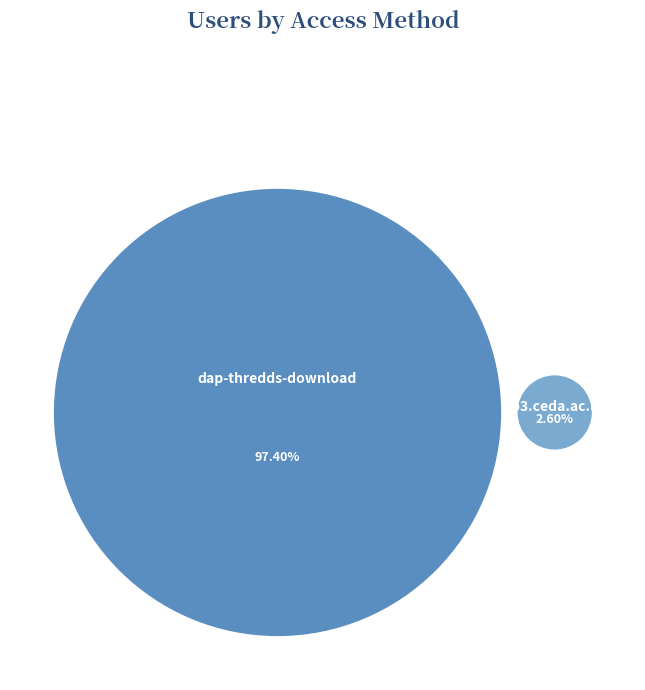

To the nearest percent, what is the average slice percentage?

50%